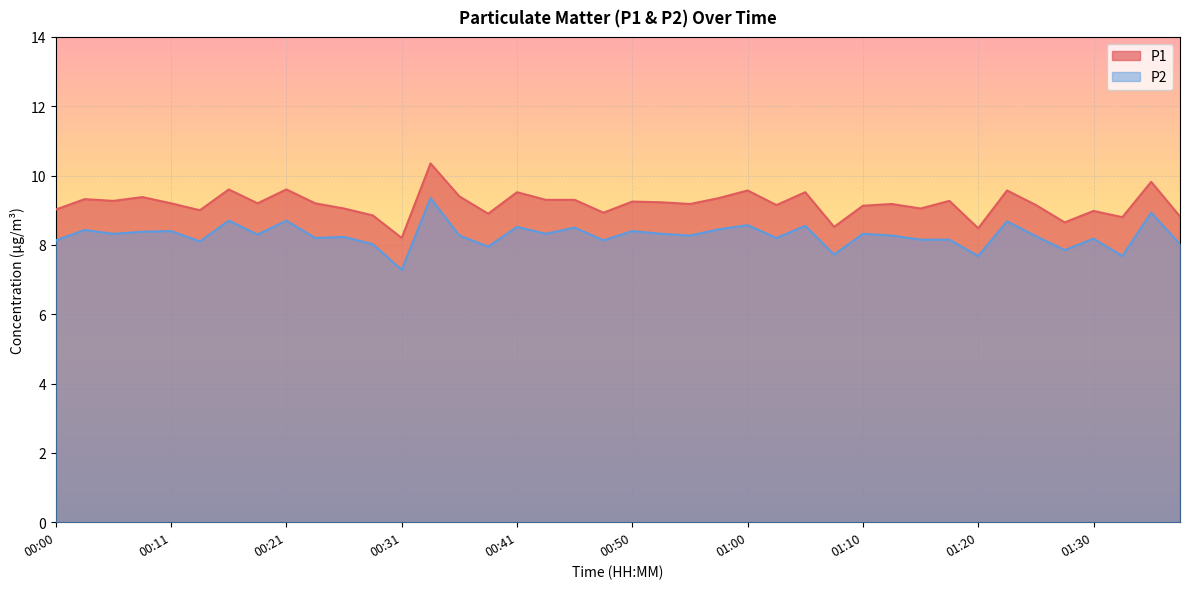

What is the difference between the second highest and minimum values in the P2 series?

1.6